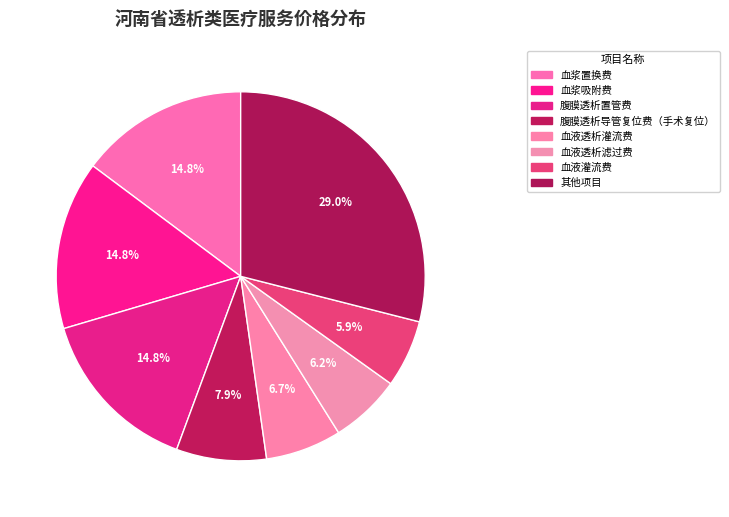

What is the largest slice in the pie chart?

其他项目